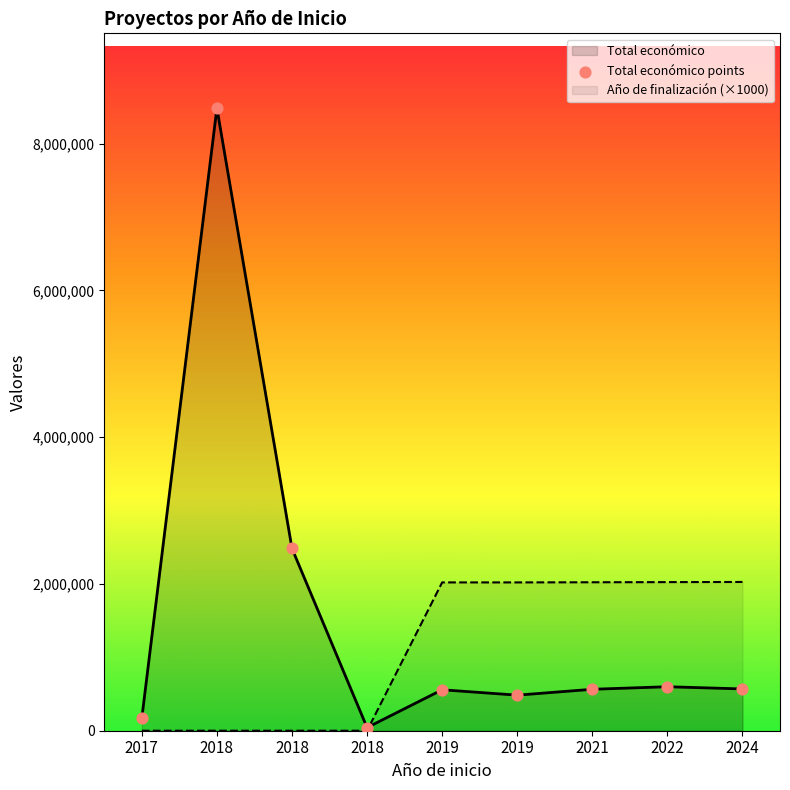

Which series reaches the maximum Y coordinate?

Total económico